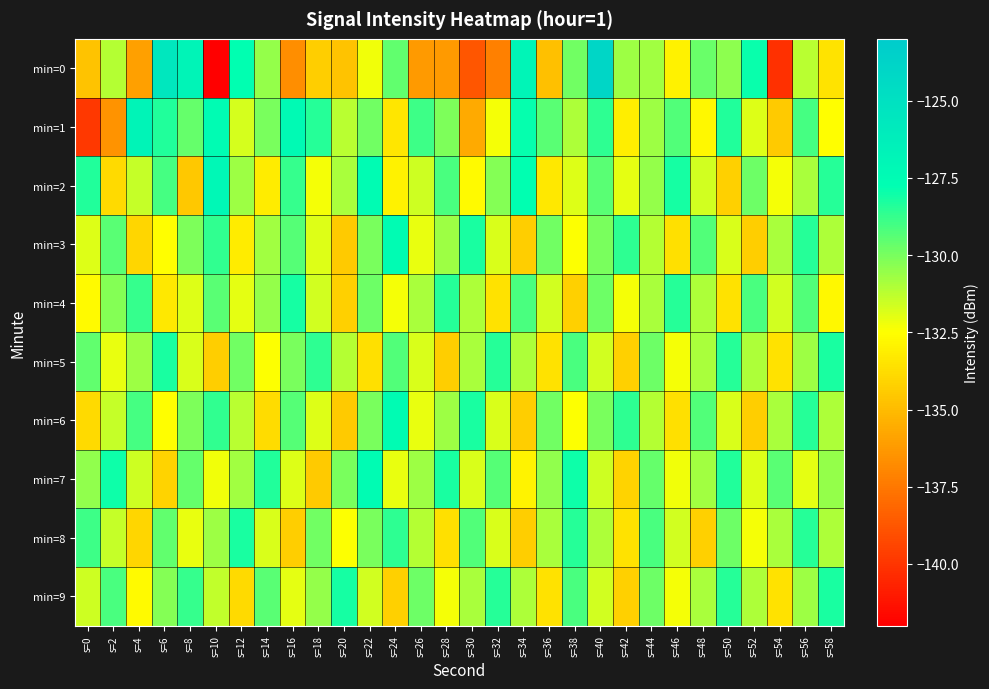

Rank the series by their maximum value, from highest to lowest.

min=0, min=1, min=2, min=3, min=6, min=7, min=4, min=9, min=5, min=8